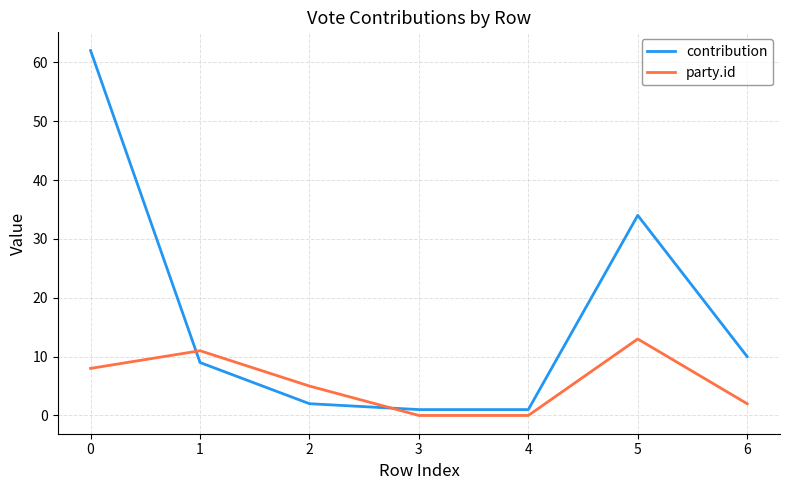

What is the average value of the contribution series?

17